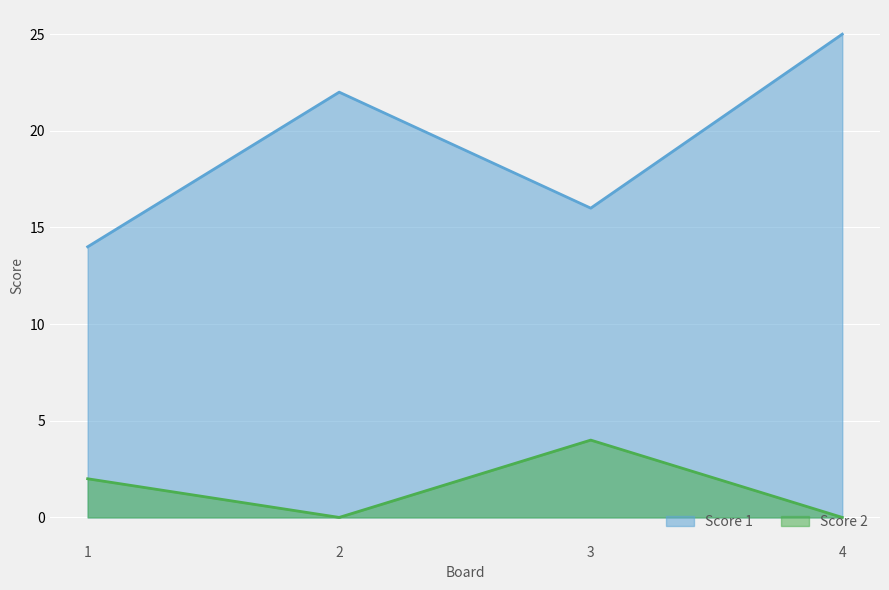

Is the value of Score 1 at 2 greater than the value of Score 2 at 3?

Yes